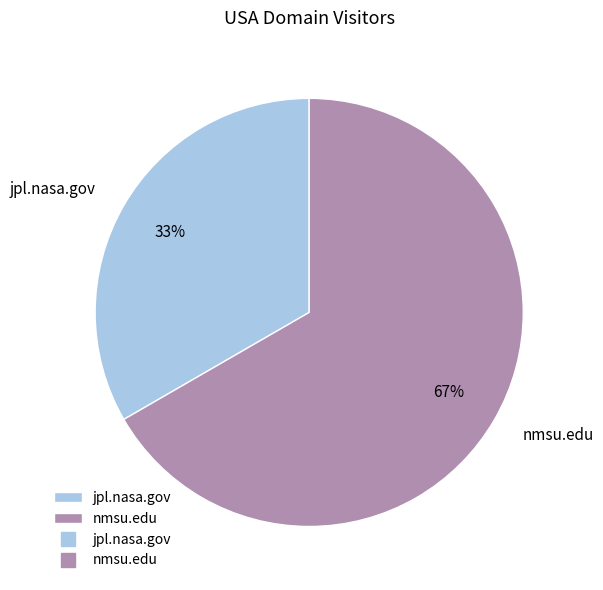

The jpl.nasa.gov slice represents 26% of the pie. True or false?

False